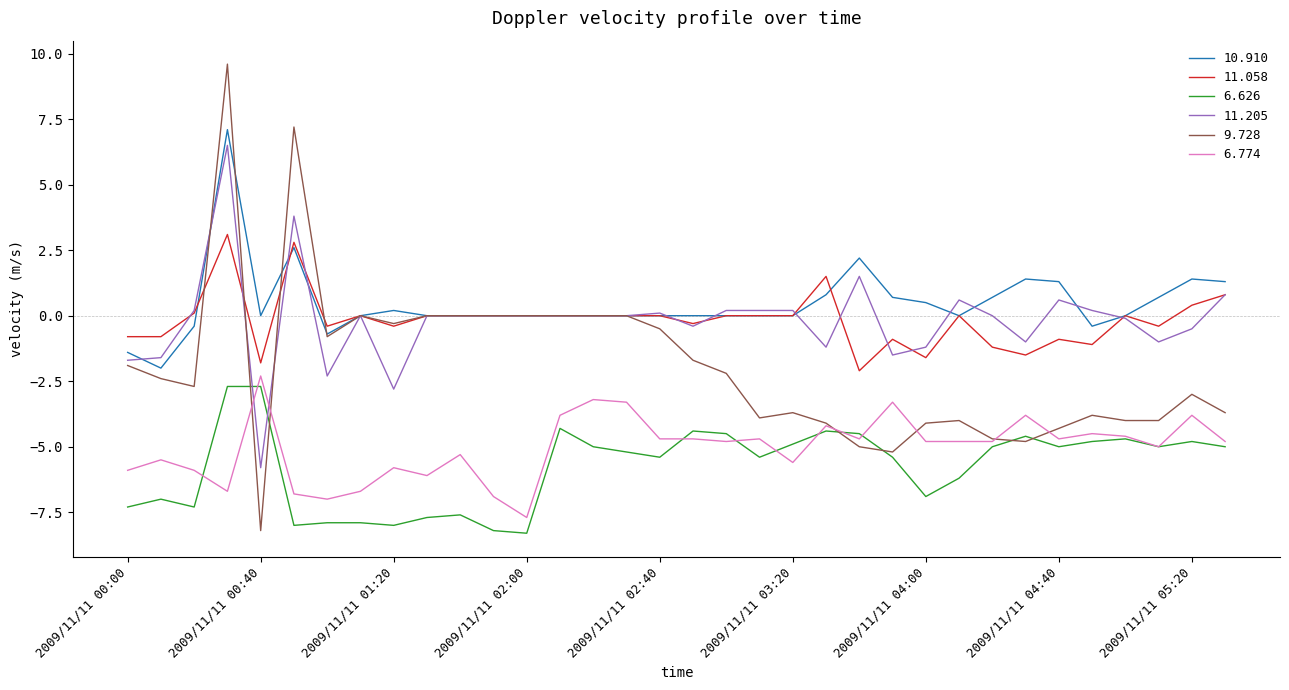

Which series has the largest total across all categories?

10.910